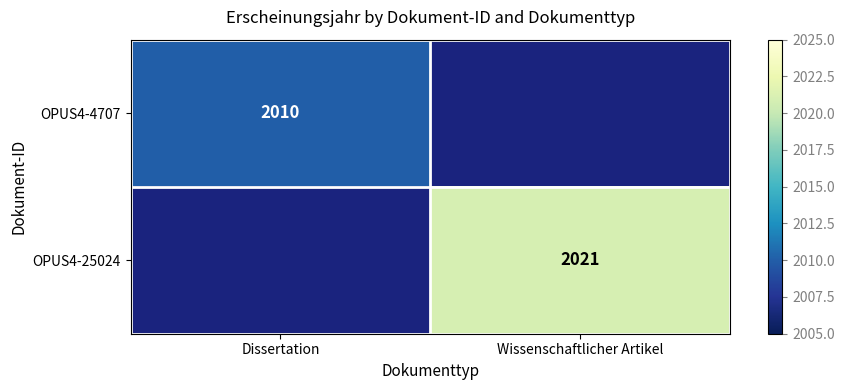

How many categories are shown in the chart?

2